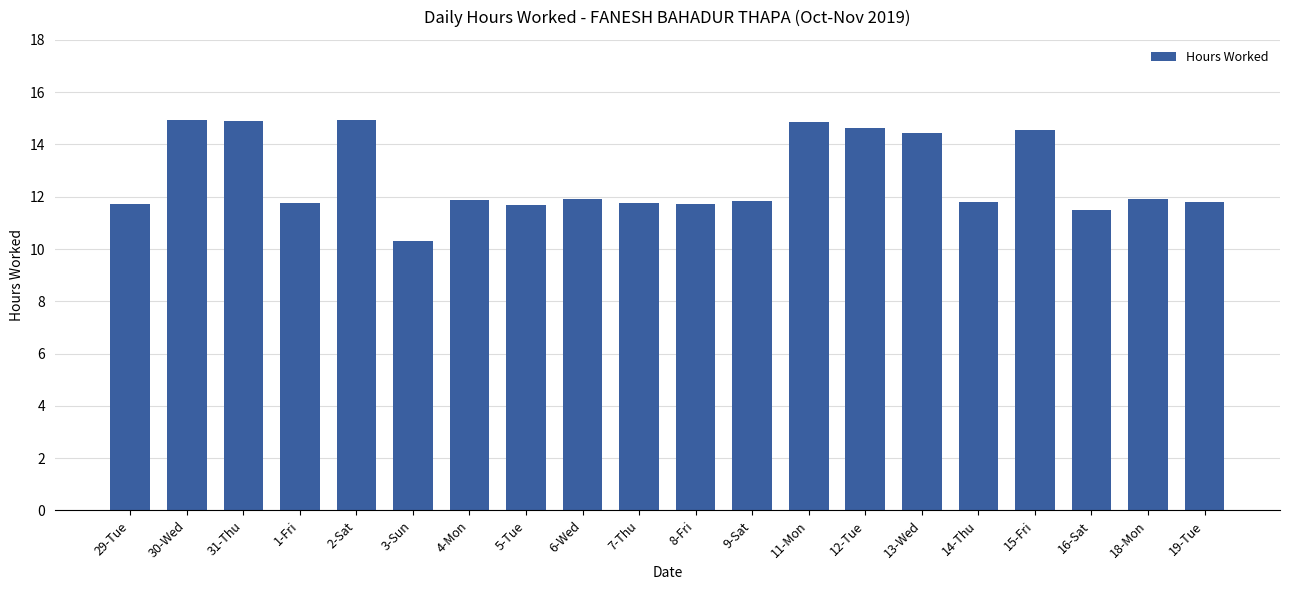

Is it true that the value at 30-Wed is 14.9?

True